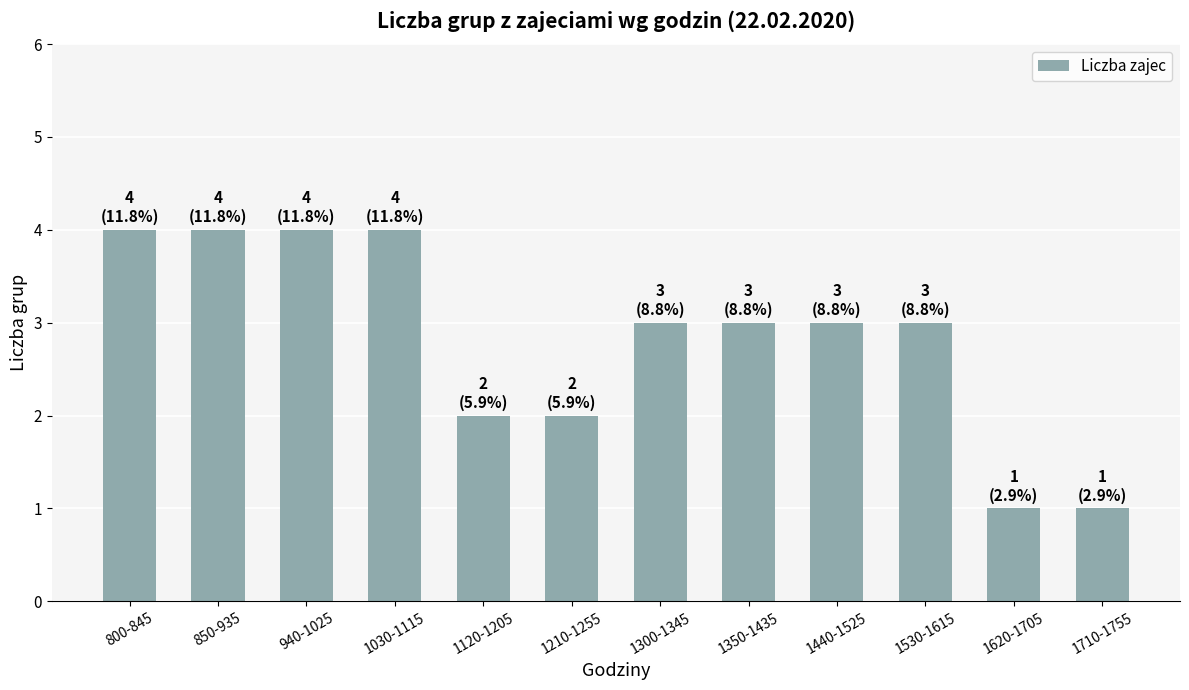

What is the greatest value displayed?

4